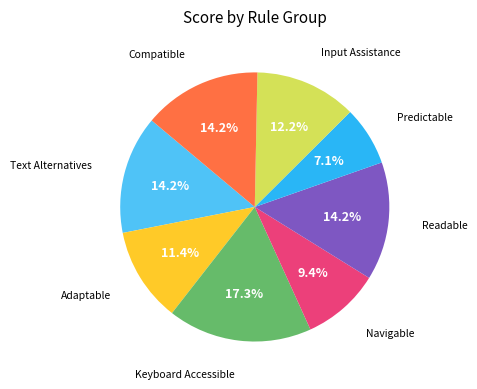

Is there a majority slice in this chart?

No